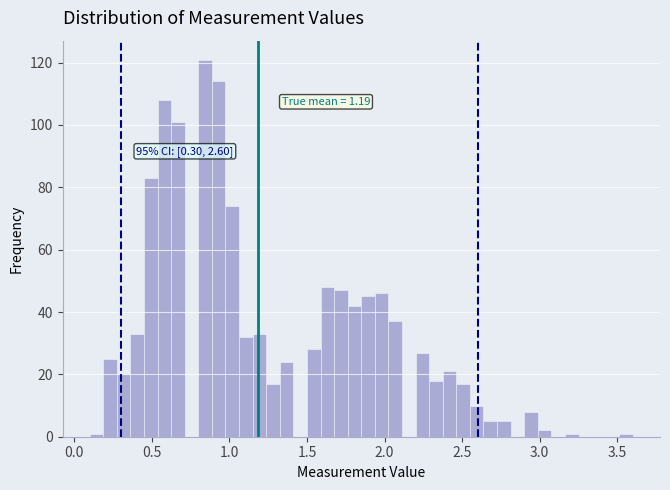

Read against the x-axis, roughly where is the centre of the tallest bar?

0.85